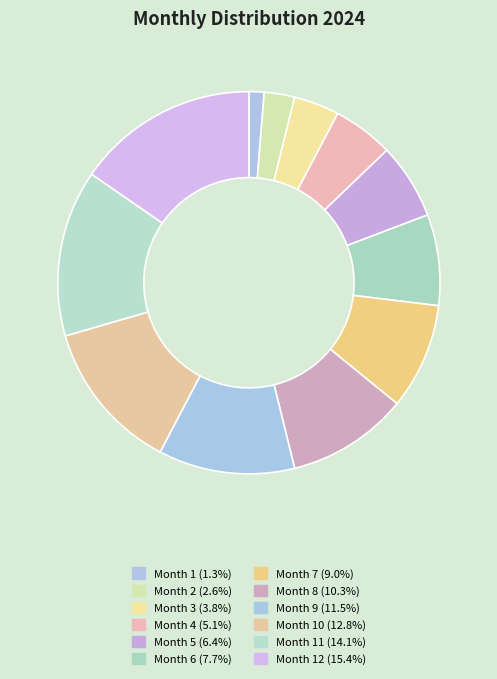

How many slices are in this pie chart?

12